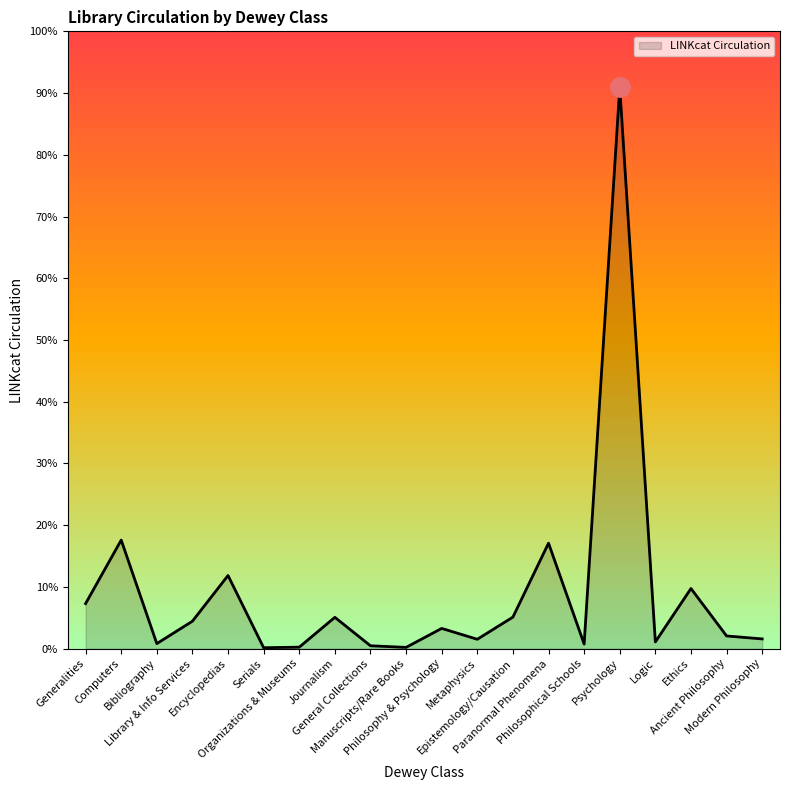

Does the chart display data point markers on the line(s)?

No